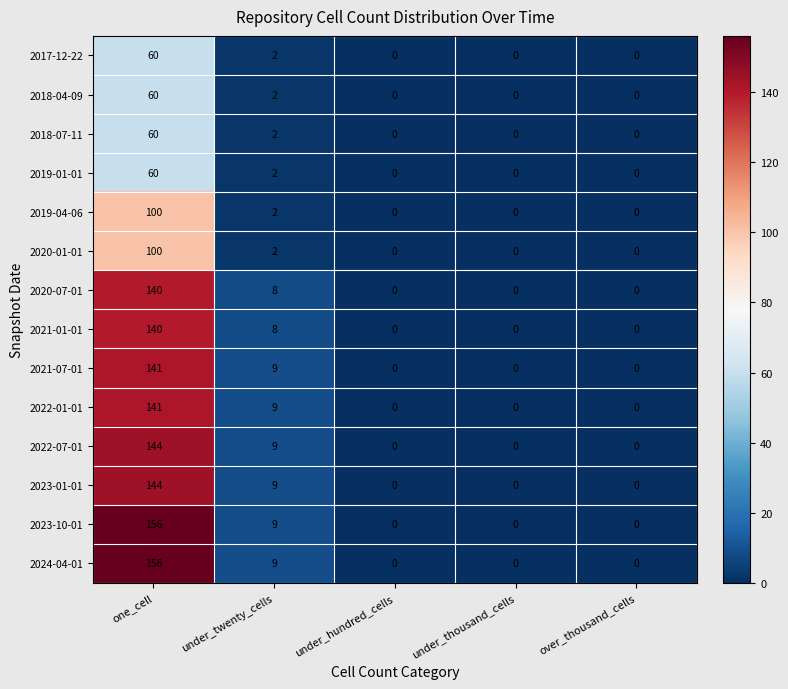

Is it true that 2022-01-01 equals 65 at over_thousand_cells?

False